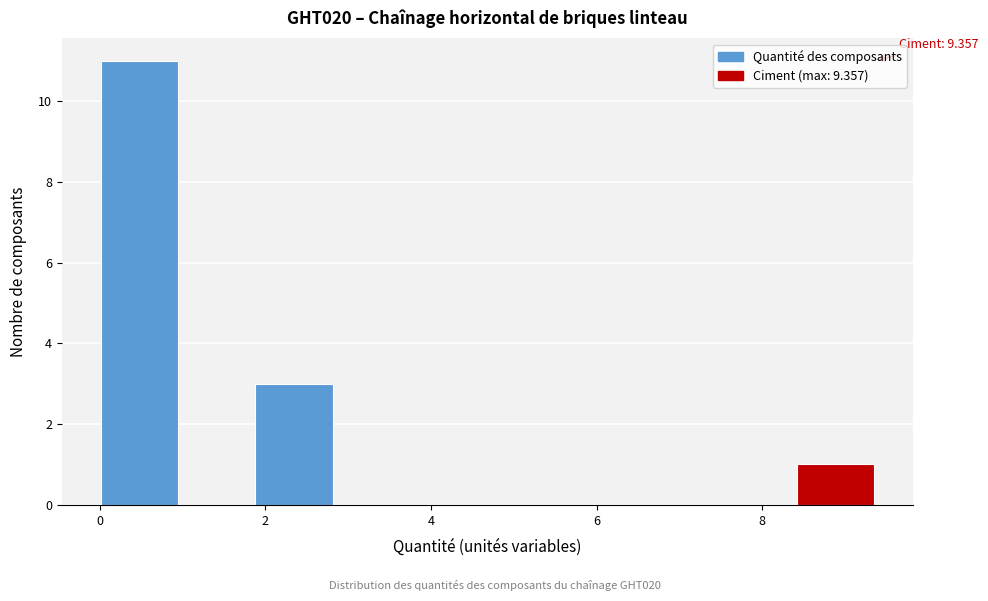

Which range on the x-axis has the tallest bar?

0.0 to 1.0